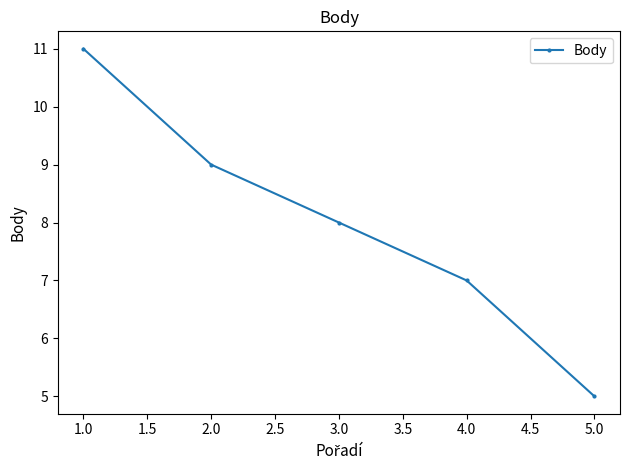

True or false: there are more than 2 points higher than both neighbors.

False